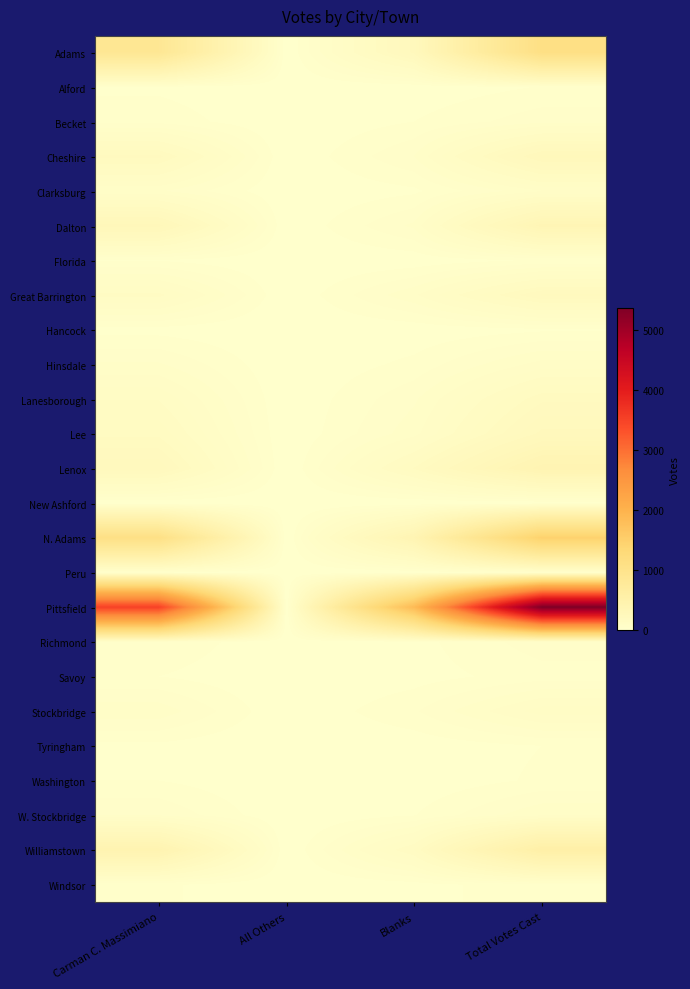

Count the number of categories in the chart.

4